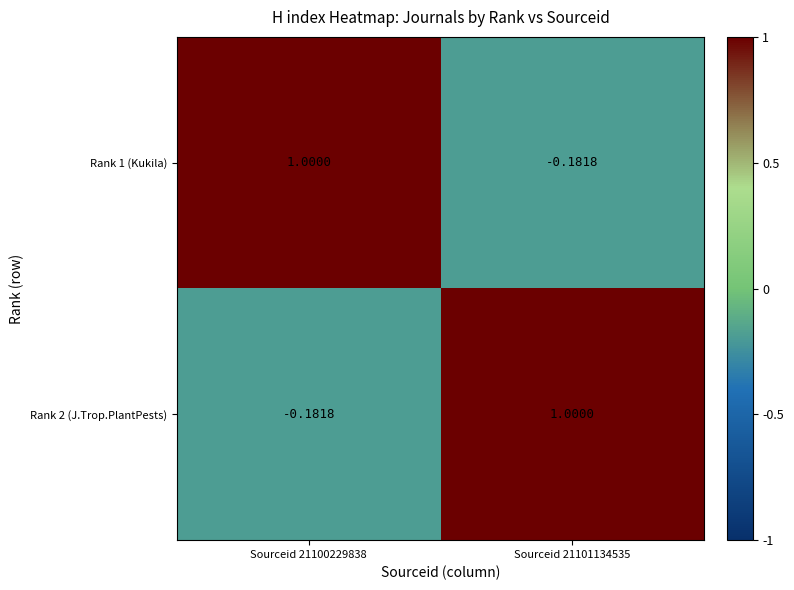

At Sourceid 21100229838, list the series in order from smallest to largest.

Rank 2 (J.Trop.PlantPests), Rank 1 (Kukila)